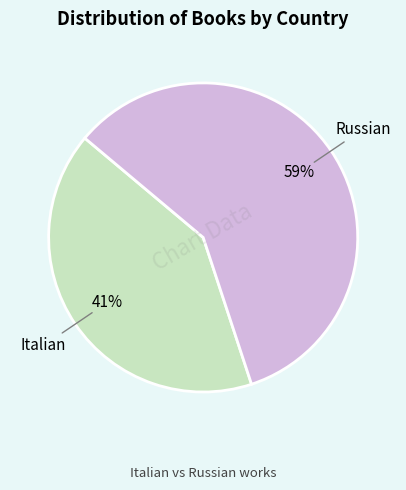

How many slices are in this pie chart?

2